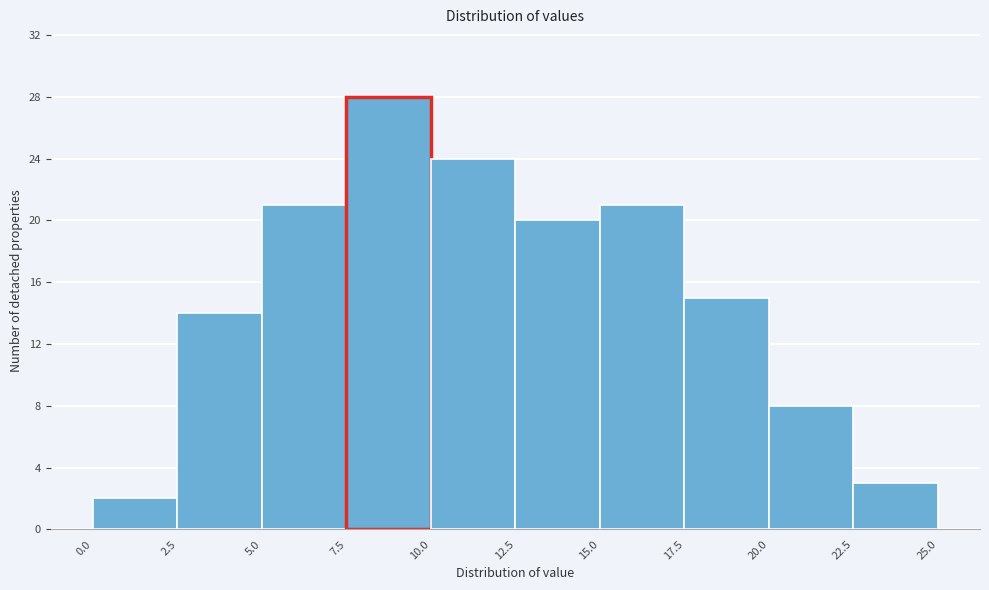

Reading left to right, list every bar in this chart as the range it spans on the x-axis followed by its height. The values are not printed on the chart, so give them approximately, as read against the axis.

0.0 to 2.5: 2
2.5 to 5.0: 14
5.0 to 7.5: 21
7.5 to 10.0: 28
10.0 to 12.5: 24
12.5 to 15.0: 20
15.0 to 17.5: 21
17.5 to 20.0: 15
20.0 to 22.5: 8
22.5 to 25.0: 3